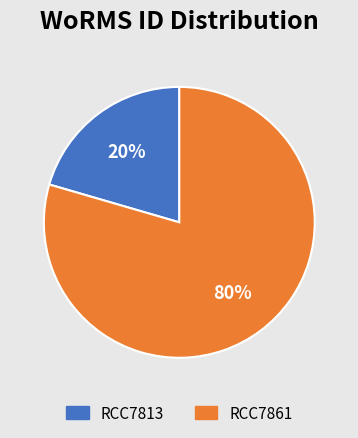

To the nearest percent, what is the average slice percentage?

50%